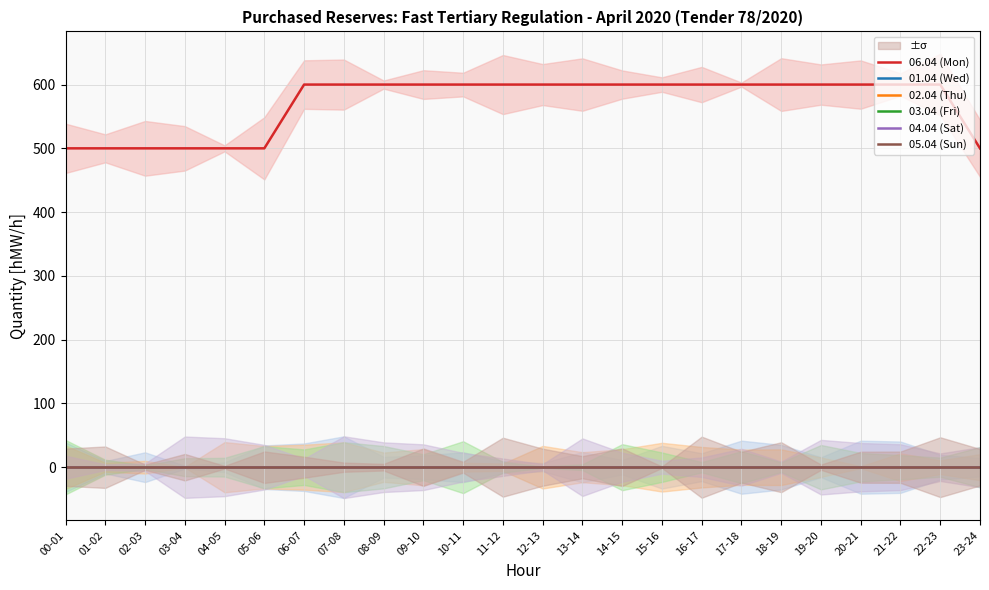

List the labels in order of 01.04 (Wed) value, smallest first.

00-01, 01-02, 02-03, 03-04, 04-05, 05-06, 06-07, 07-08, 08-09, 09-10, 10-11, 11-12, 12-13, 13-14, 14-15, 15-16, 16-17, 17-18, 18-19, 19-20, 20-21, 21-22, 22-23, 23-24